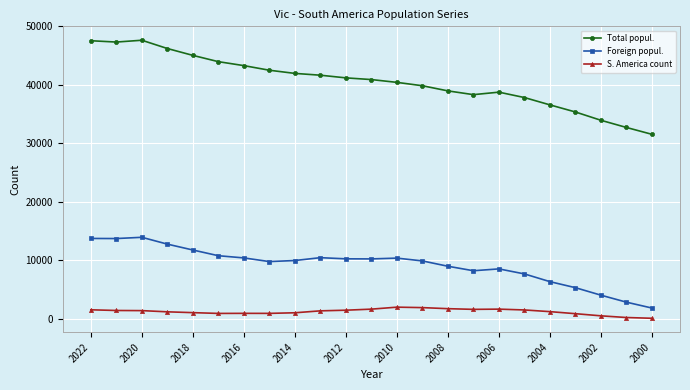

Does the chart have visible grid lines?

Yes